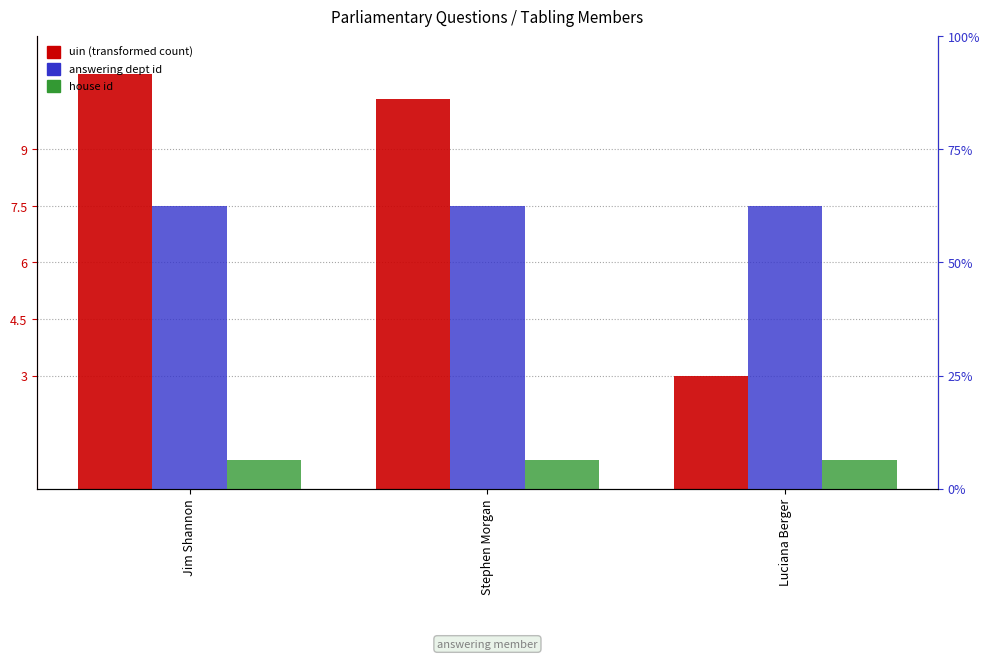

How many distinct data groups are displayed?

3